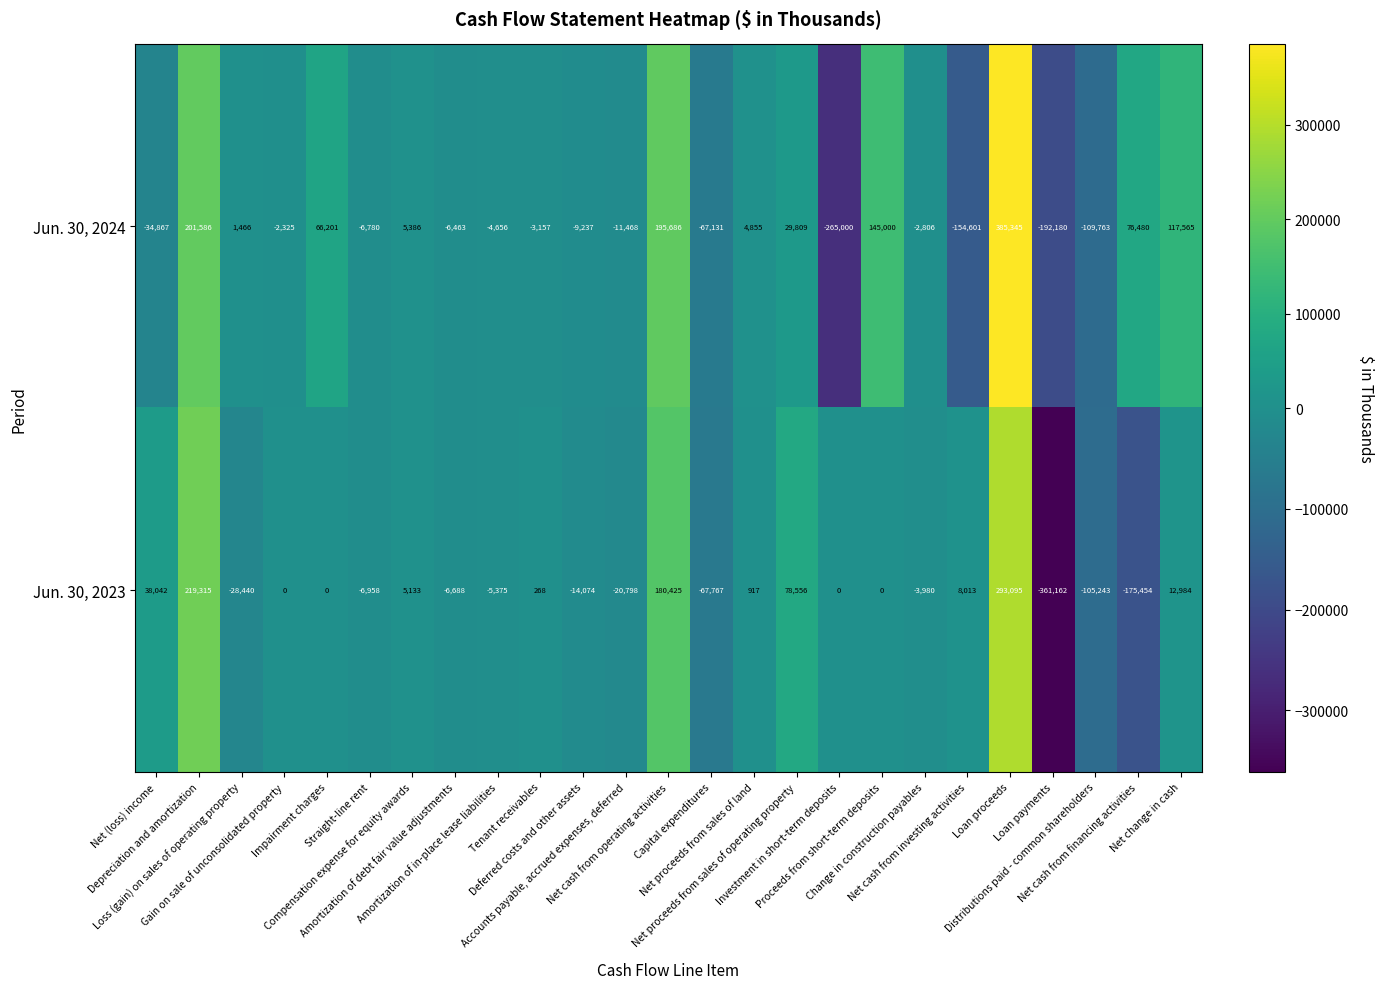

What is the difference between the maximum and minimum values in the Jun. 30, 2024 series?

650345